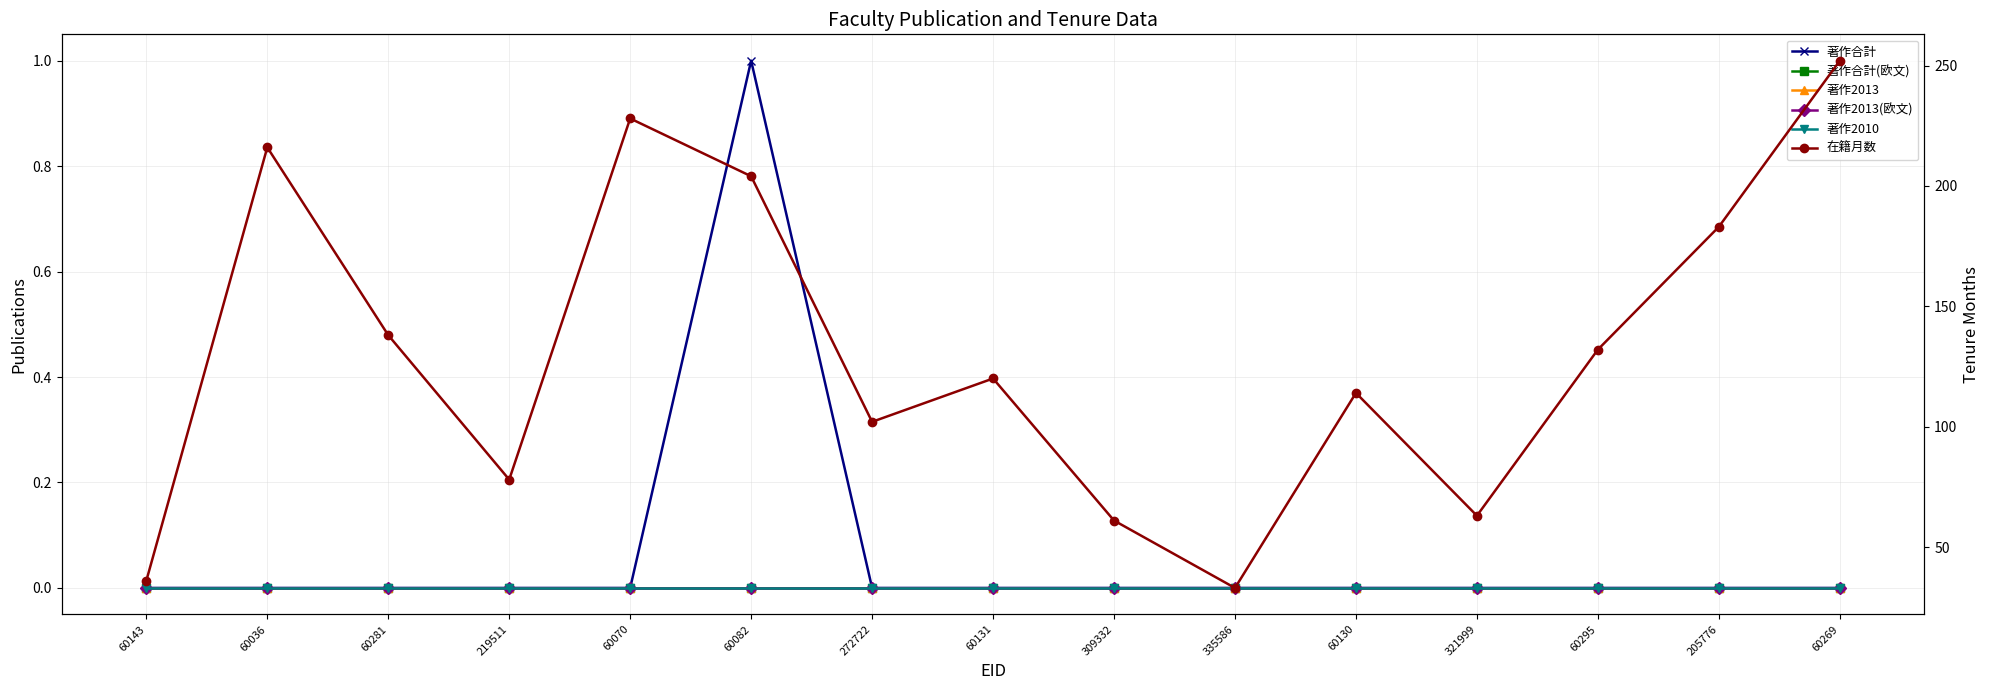

Reading left to right, extract all data points from this chart.

著作合計: 0	0	0	0	0	1	0	0	0	0	0	0	0	0	0
著作合計(欧文): 0	0	0	0	0	0	0	0	0	0	0	0	0	0	0
著作2013: 0	0	0	0	0	0	0	0	0	0	0	0	0	0	0
著作2013(欧文): 0	0	0	0	0	0	0	0	0	0	0	0	0	0	0
著作2010: 0	0	0	0	0	0	0	0	0	0	0	0	0	0	0
在籍月数: 36	216	138	78	228	204	102	120	61	33	114	63	132	183	252